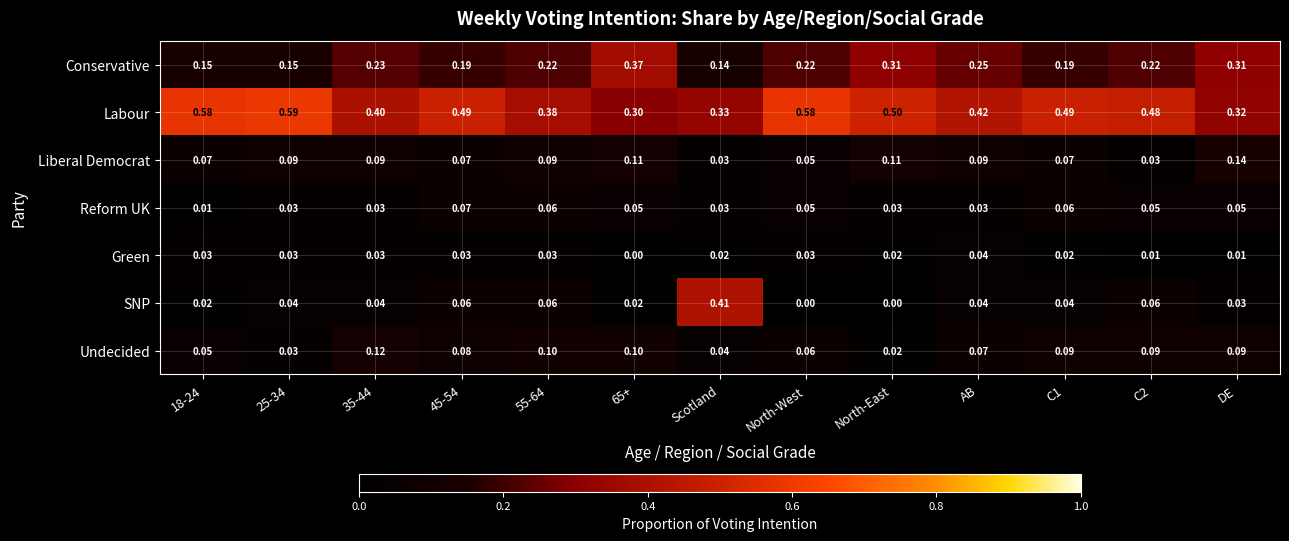

At which category is the sum across all series the highest?

Scotland